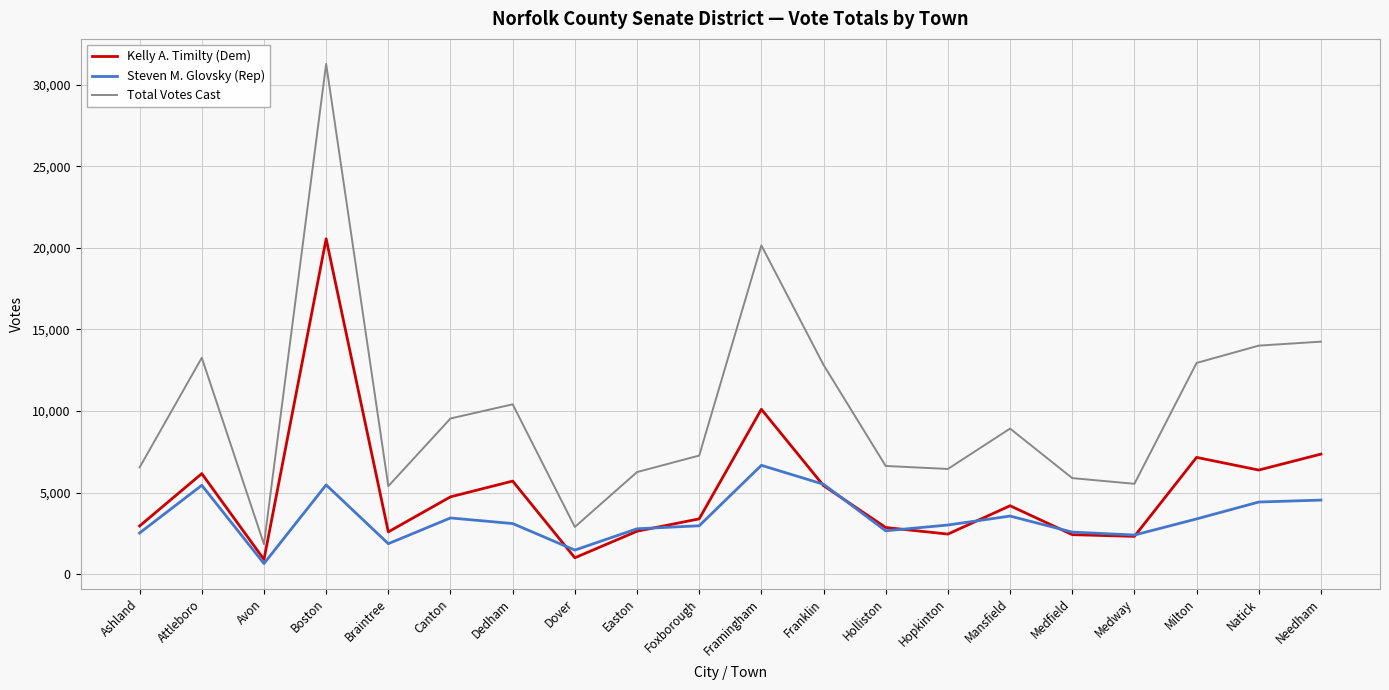

Which series changed the most between Dover and Mansfield?

Total Votes Cast